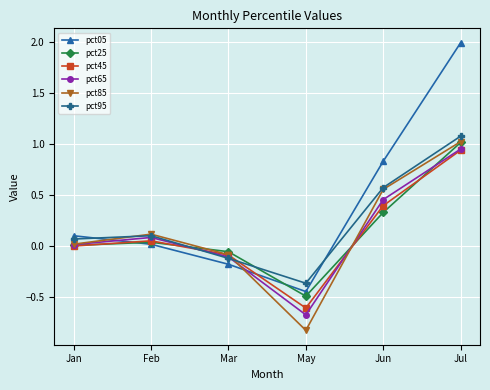

How many categories are shown in the chart?

6